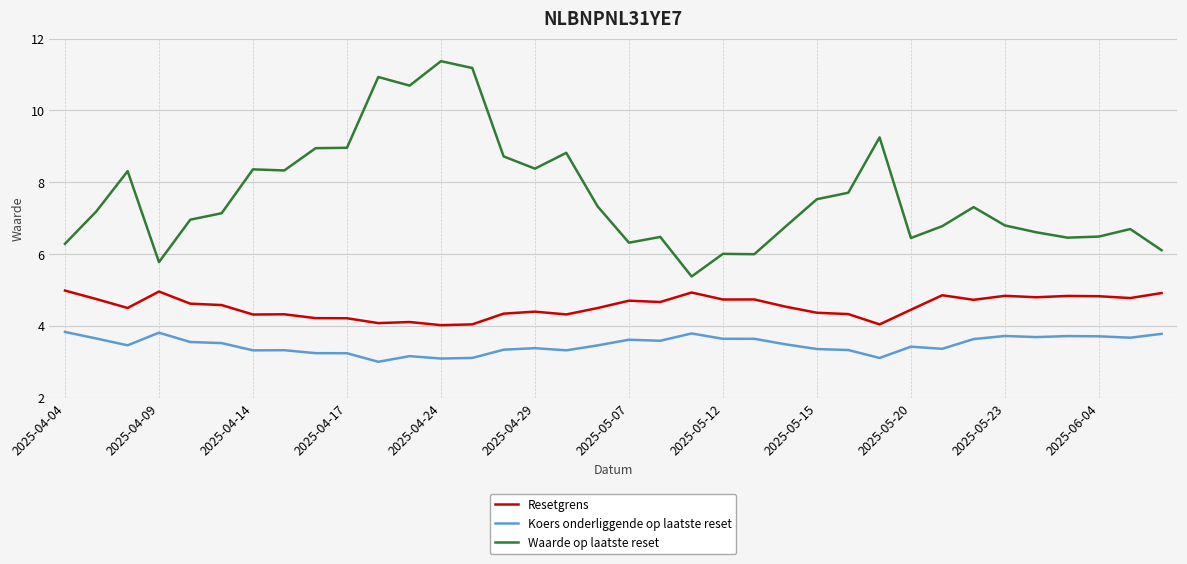

Which series has the largest total across all categories?

Waarde op laatste reset